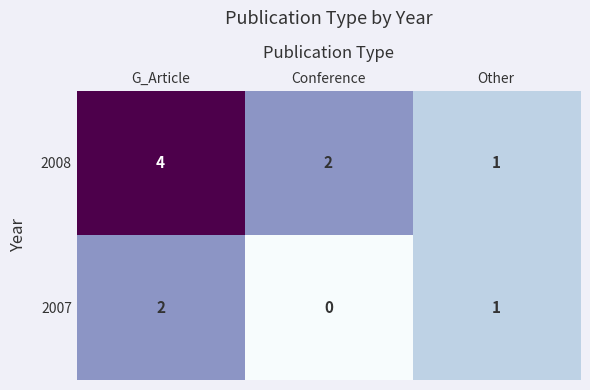

Reading left to right, extract all data points from this chart.

2008: 4	2	1
2007: 2	0	1